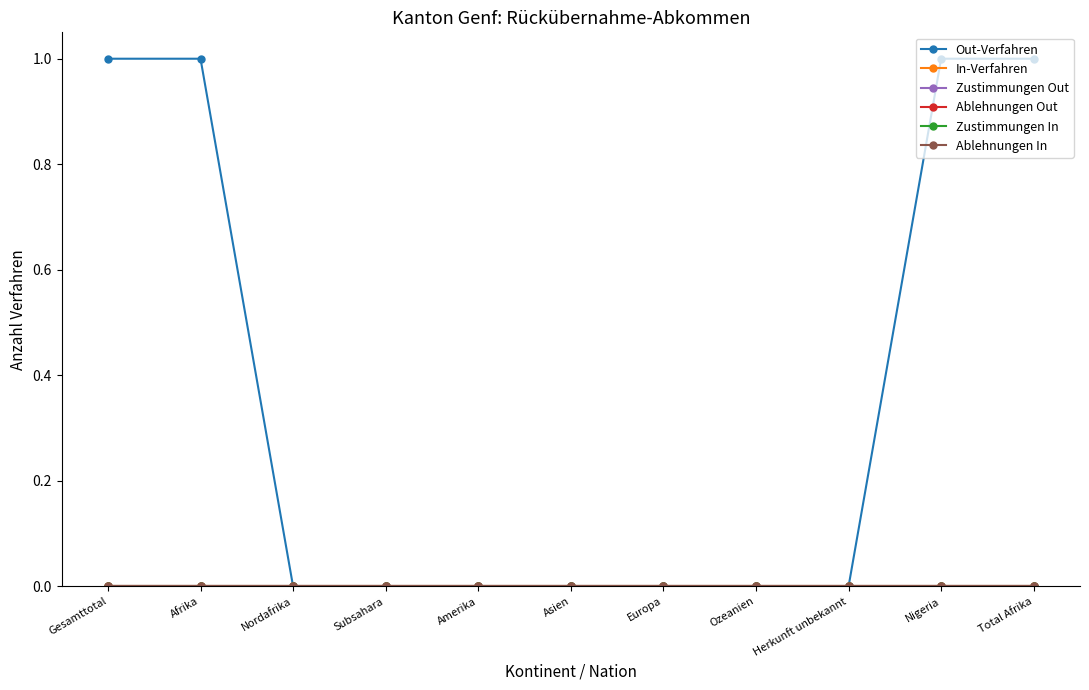

Does the chart have visible grid lines?

No